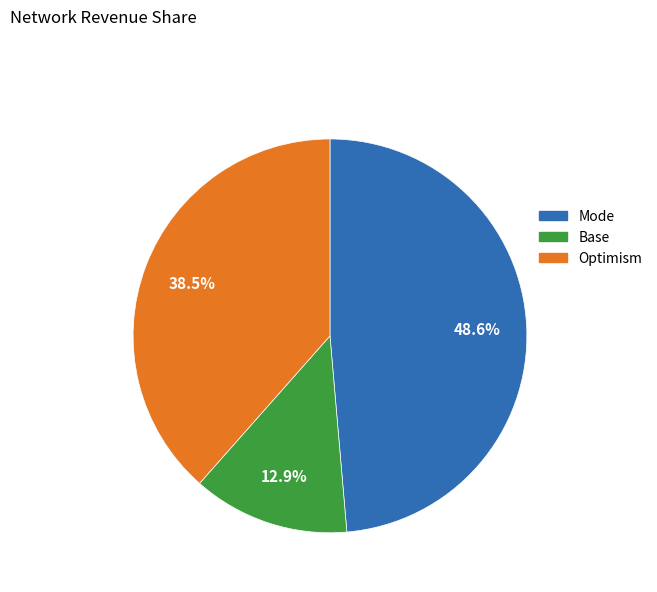

How many slices are in this pie chart?

3